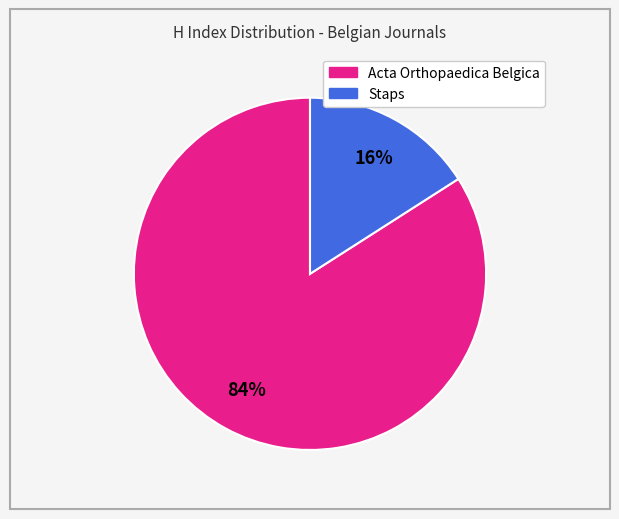

Rank the categories by value from highest to lowest.

Acta Orthopaedica Belgica, Staps